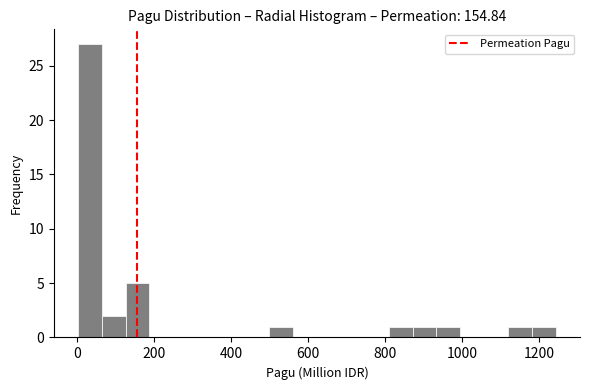

Read against the x-axis, roughly where is the centre of the tallest bar?

40